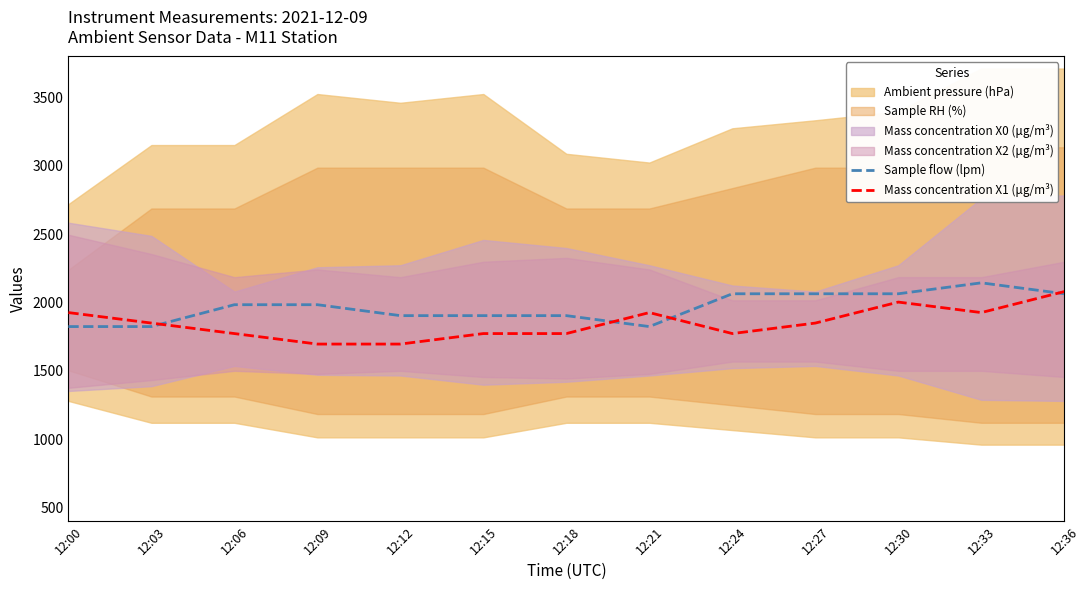

Which category has the highest value across all series?

12:33